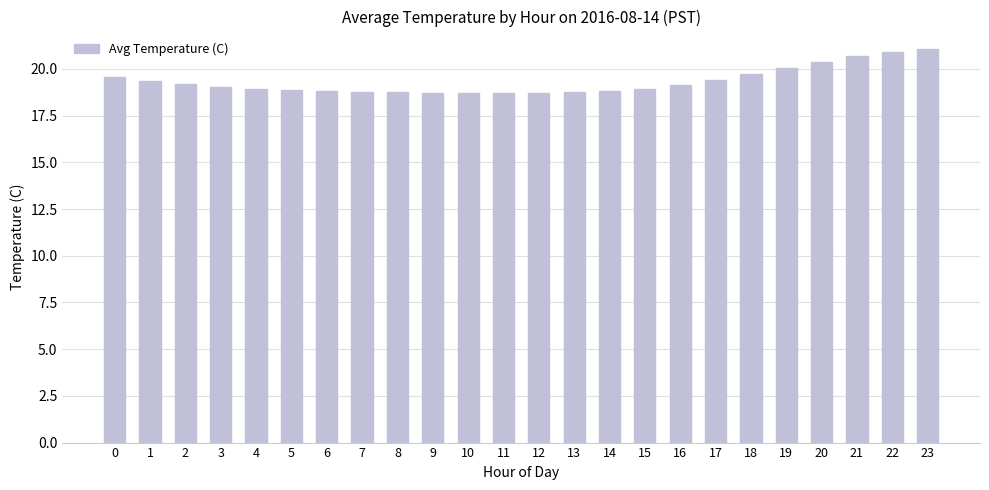

What is the ratio of the value at 5 to the value at 9?

1.0